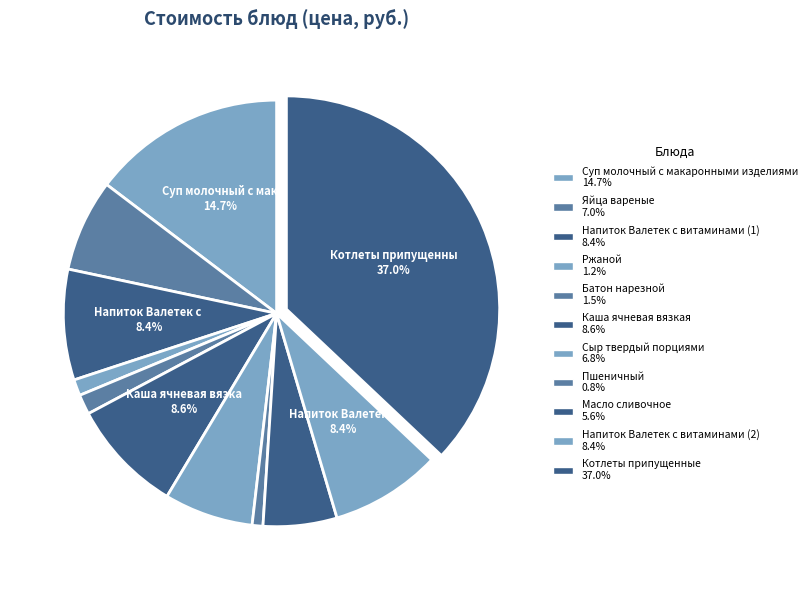

What percentage is the Ржаной slice, to the nearest percent?

1%